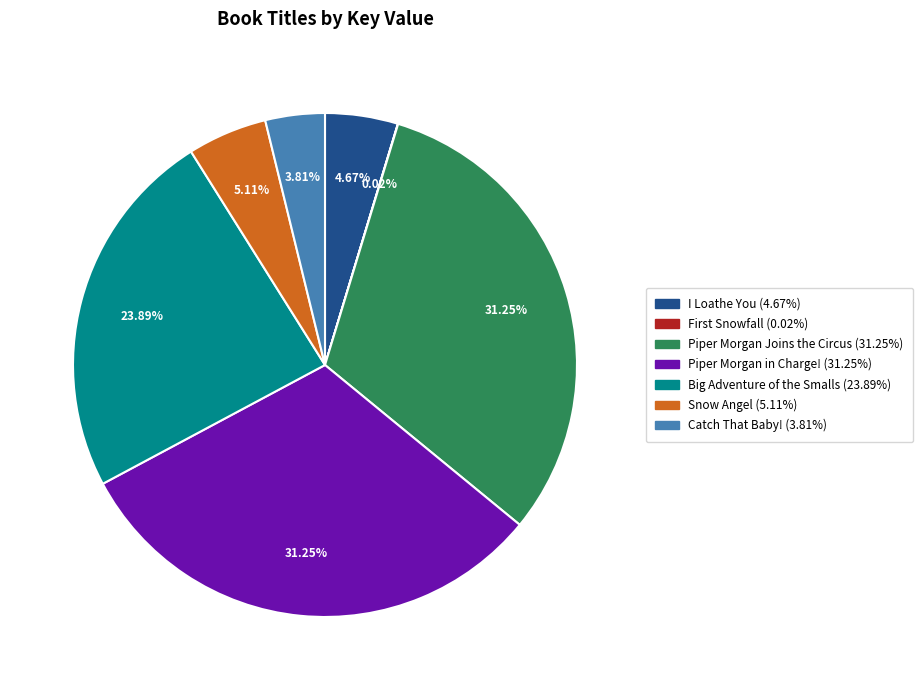

Do Big Adventure of the Smalls and Snow Angel together represent more than half of the pie?

No